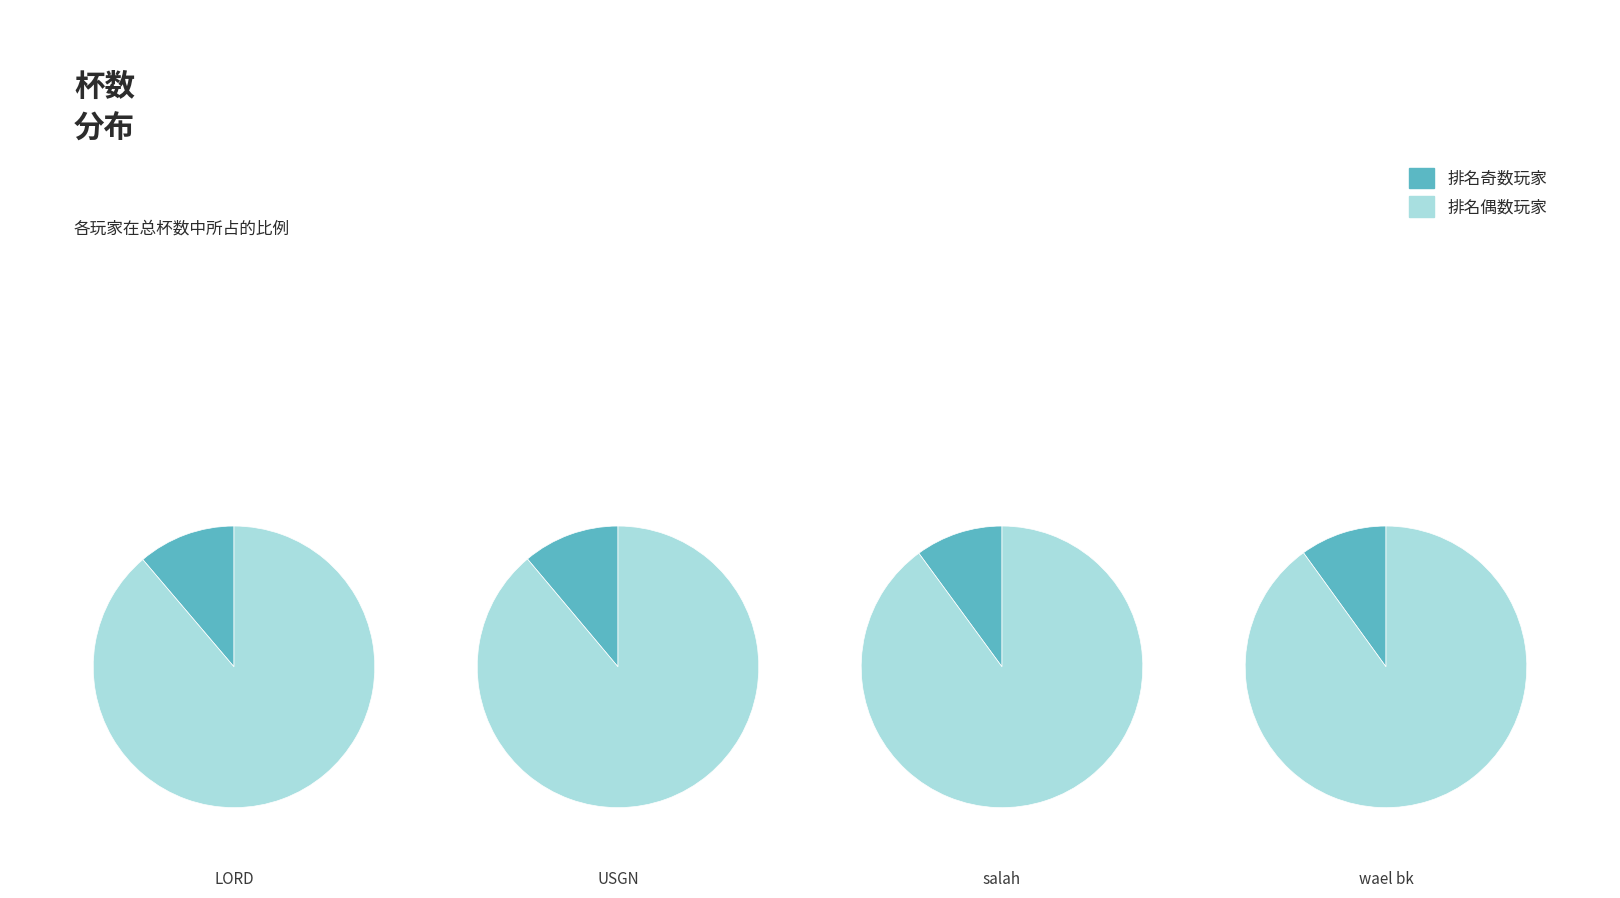

Does 10 represent more than half of the total?

No